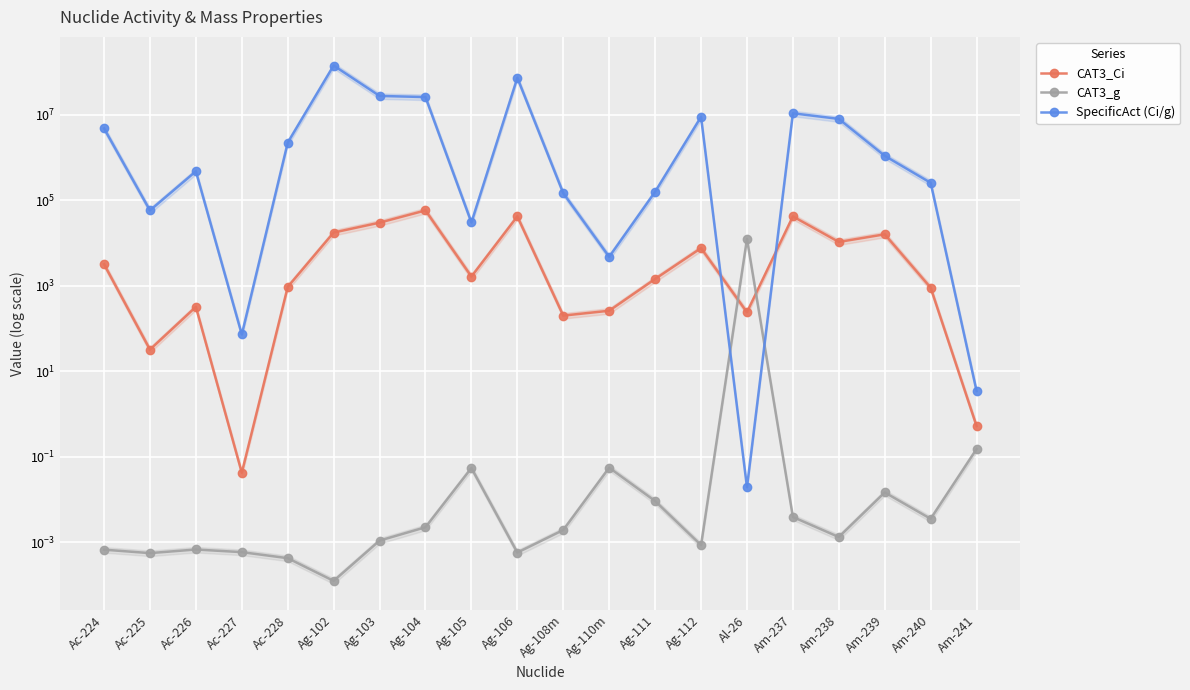

Where does the SpecificAct (Ci/g) series first go above 1100000?

Ac-224